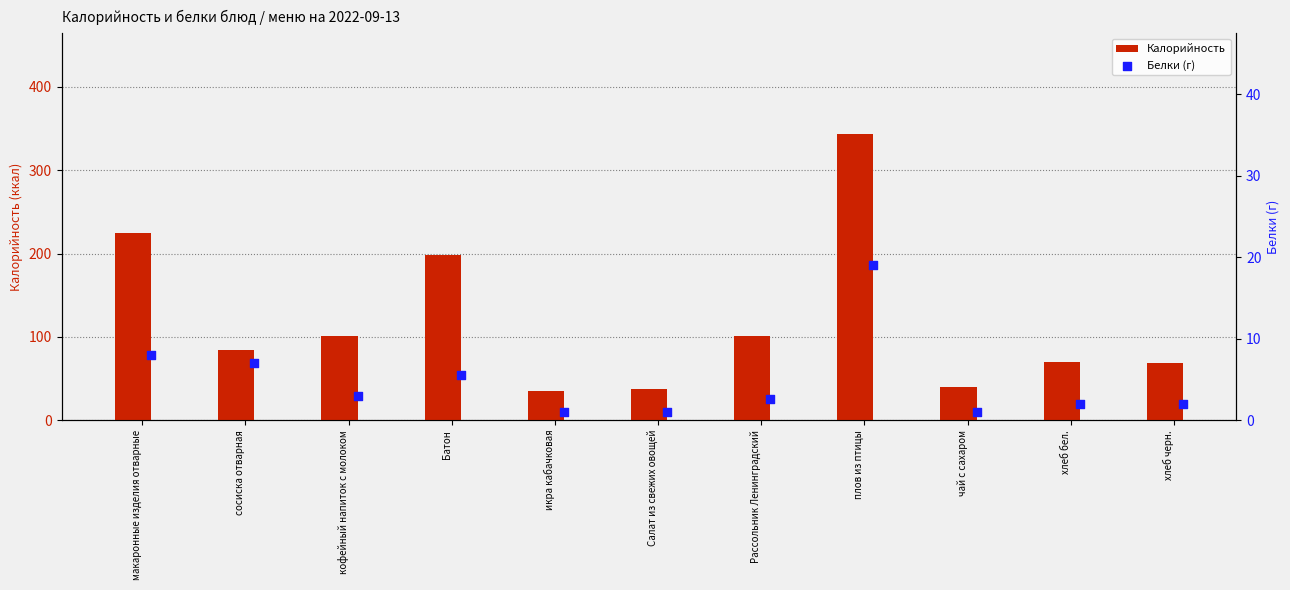

The Калорийность series shows 344.0 at плов из птицы. True or false?

True